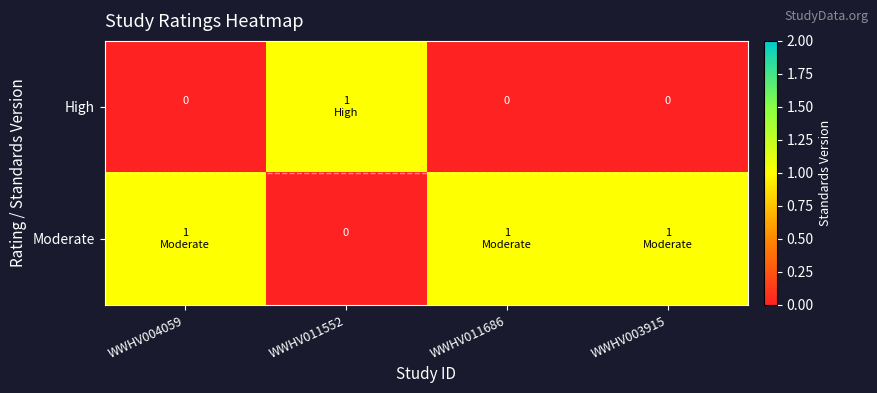

Which category has the highest value in the Moderate series?

WWHV004059